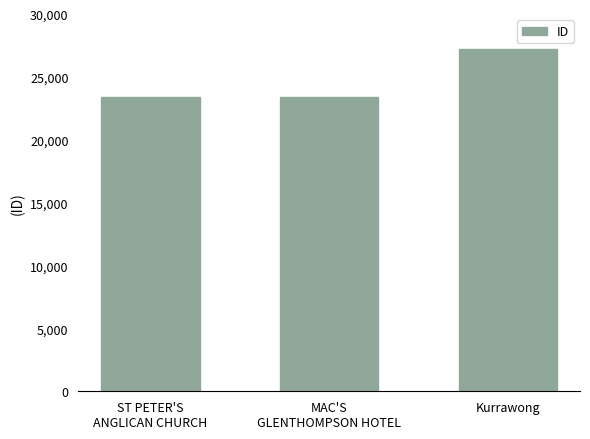

How many bars are there in total?

3